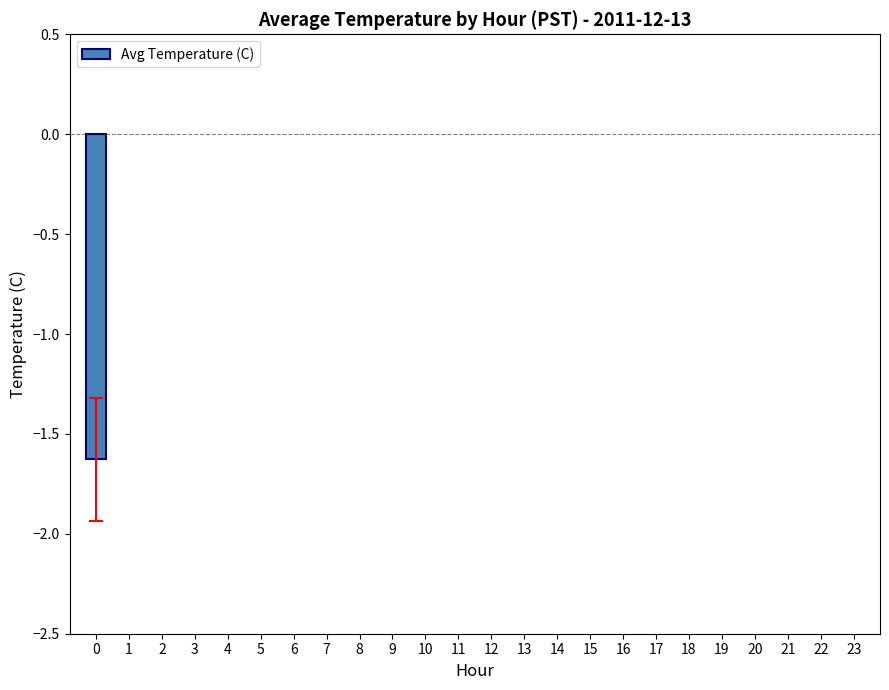

Is it true that the value at 9 is -1.2?

False